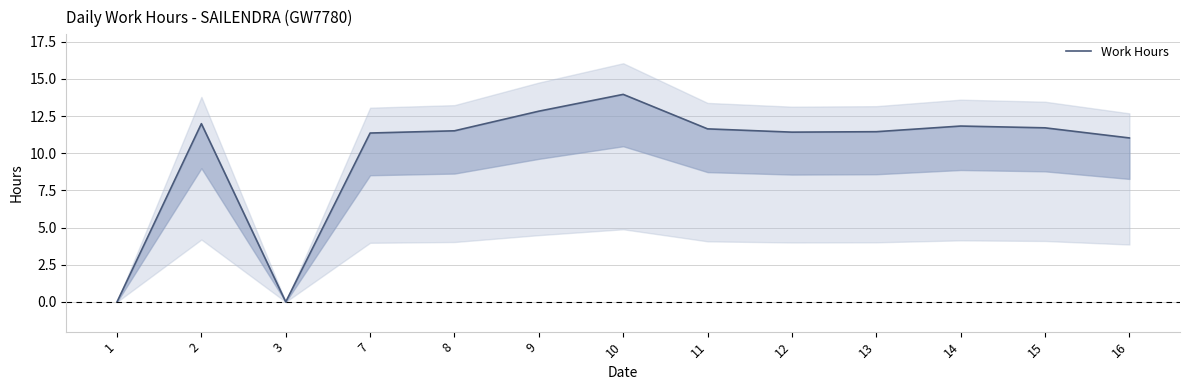

At which label is the value closest to 6?

16